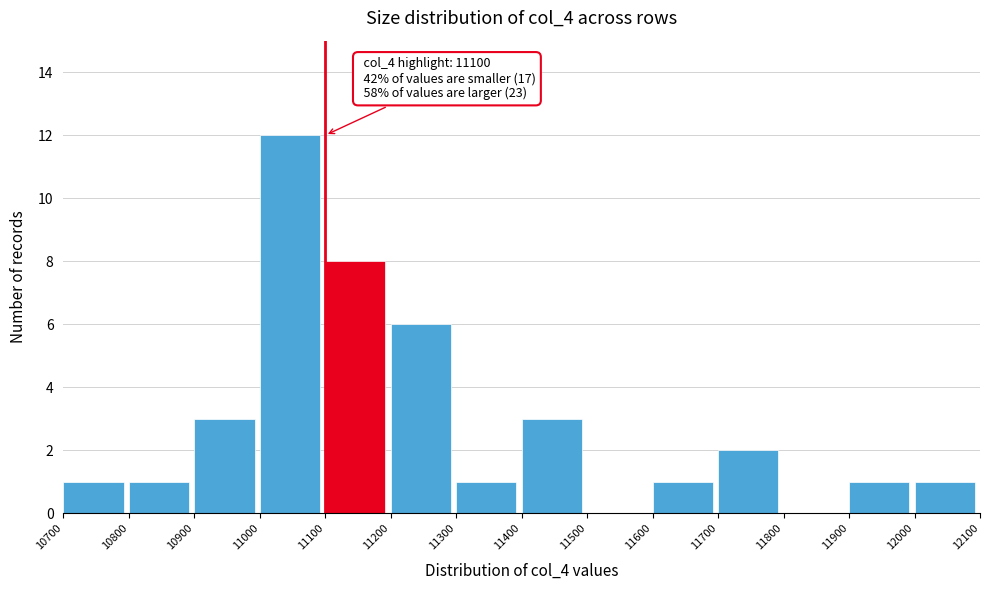

Over which range of the x-axis is the bar tallest?

11000 to 11100